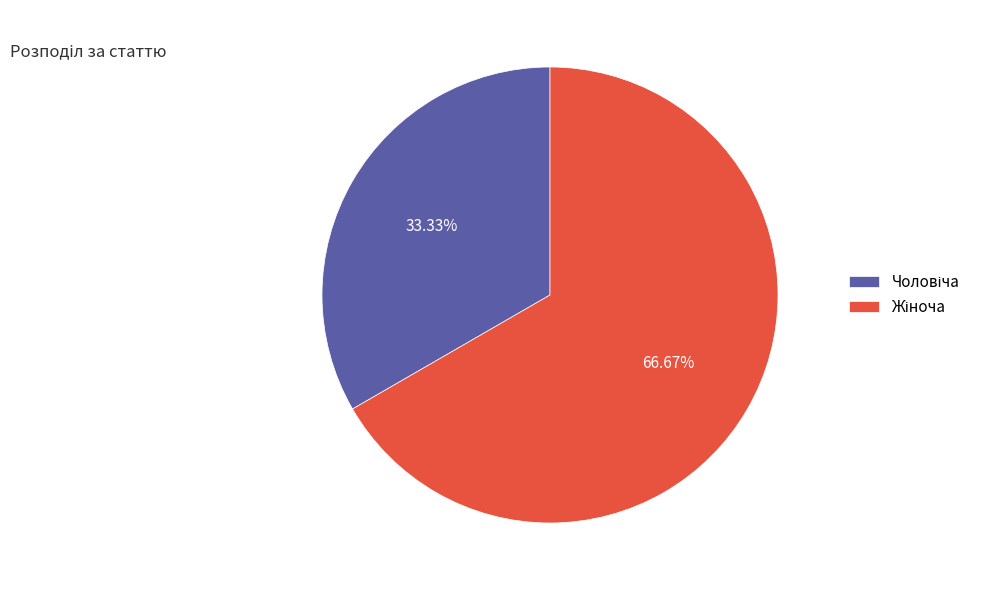

To the nearest percent, what is the average slice percentage?

50%